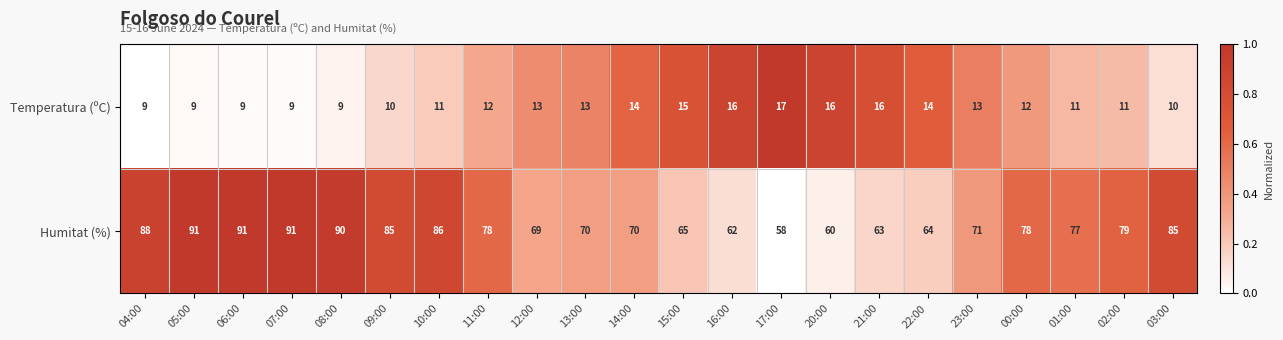

What value does the Humitat (%) series have at 06:00?

91